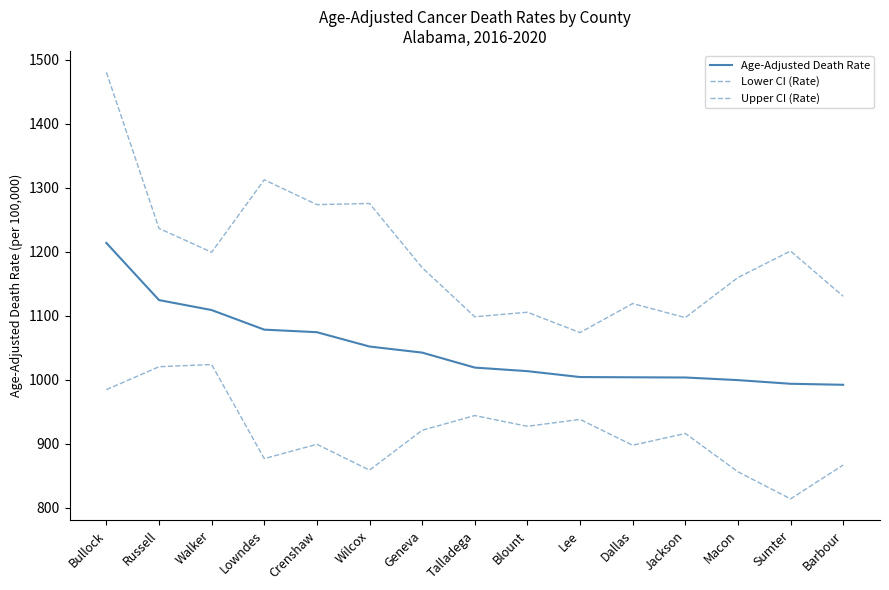

What is the total value across all series at Lee?

3015.6